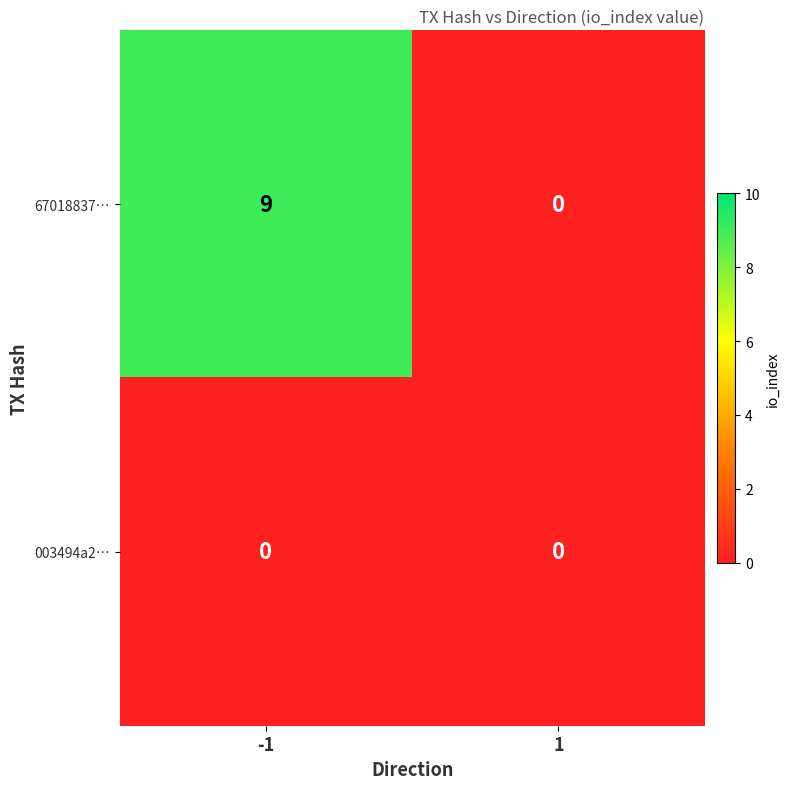

What is the greatest value displayed?

9